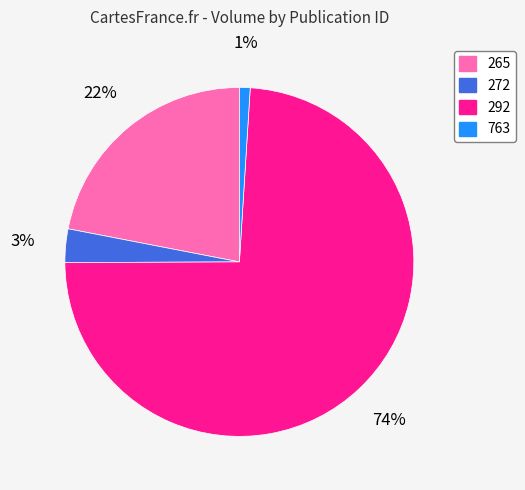

To the nearest percent, what portion does 763 represent?

1%